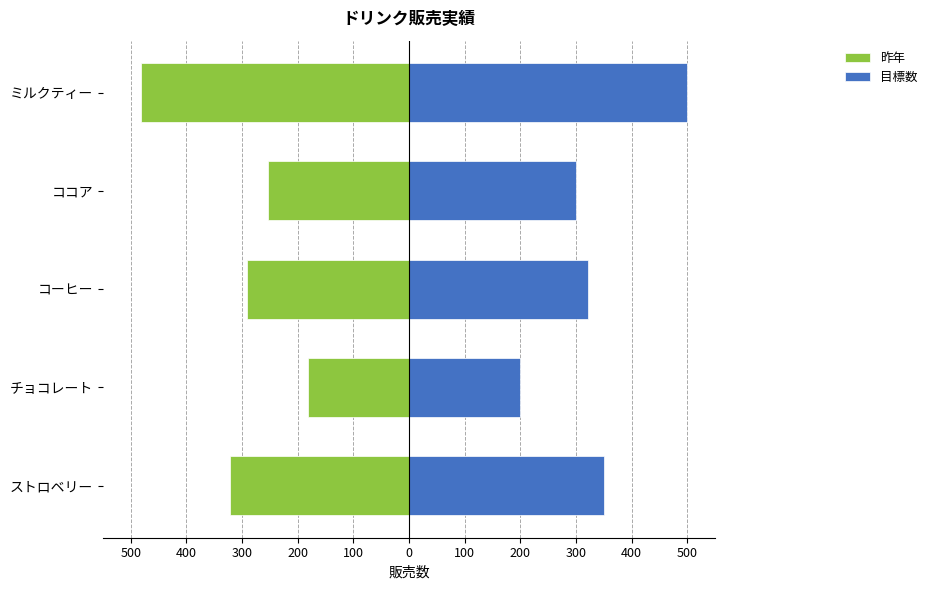

Are the bars grouped side by side (vs. stacked)?

Yes